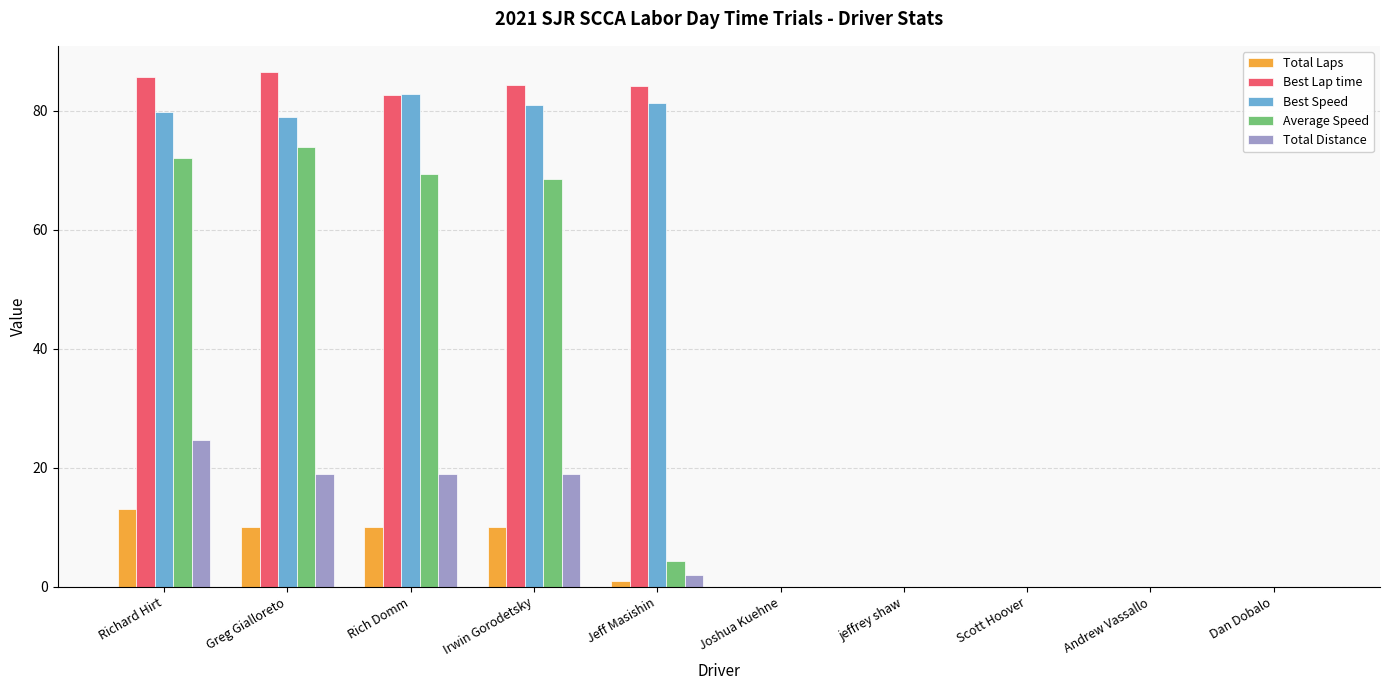

True or false: Best Speed has a value of 81.3 at Jeff Masishin.

True